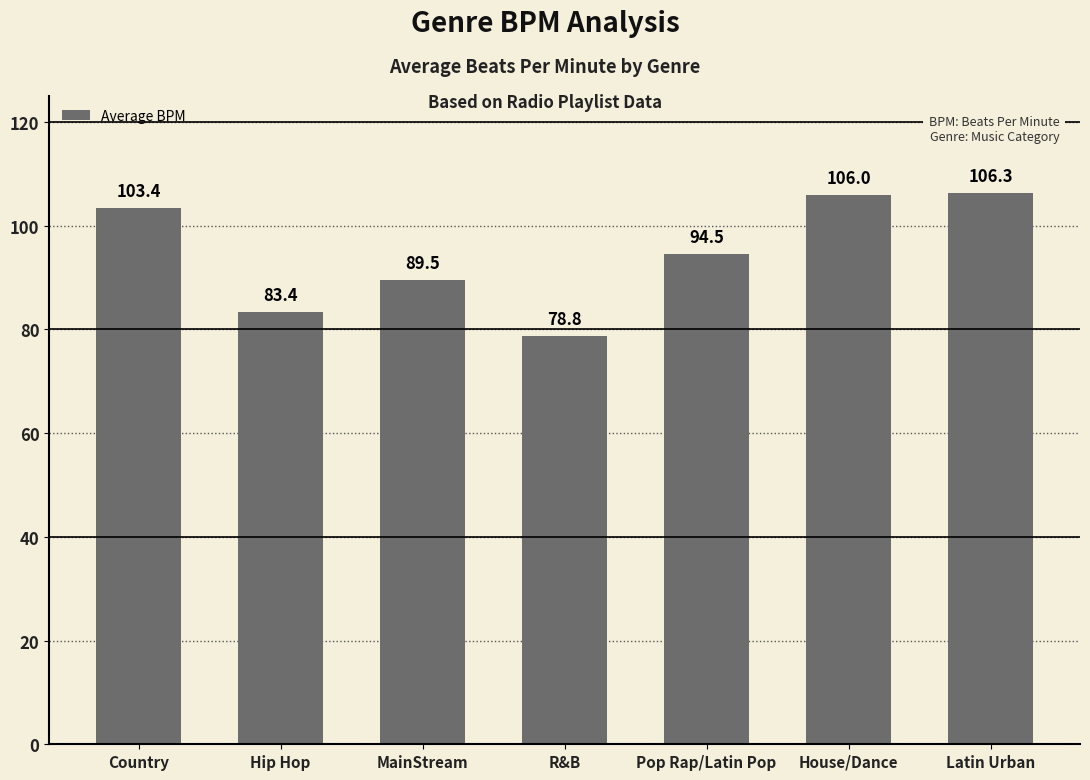

At which category does the chart reach its minimum across all series?

R&B